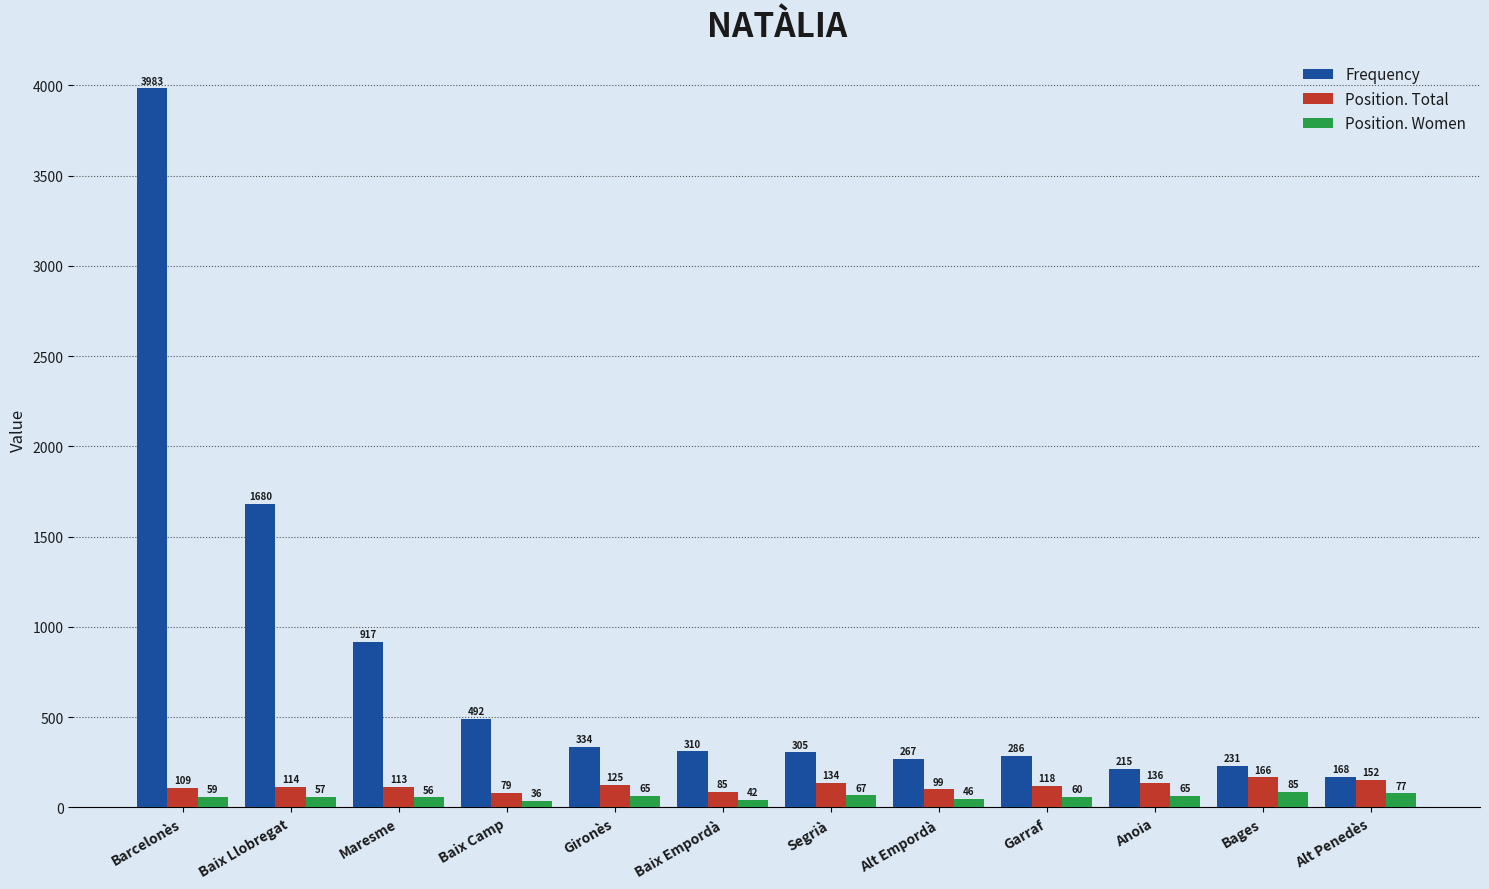

Read the Position. Total value at Garraf.

118